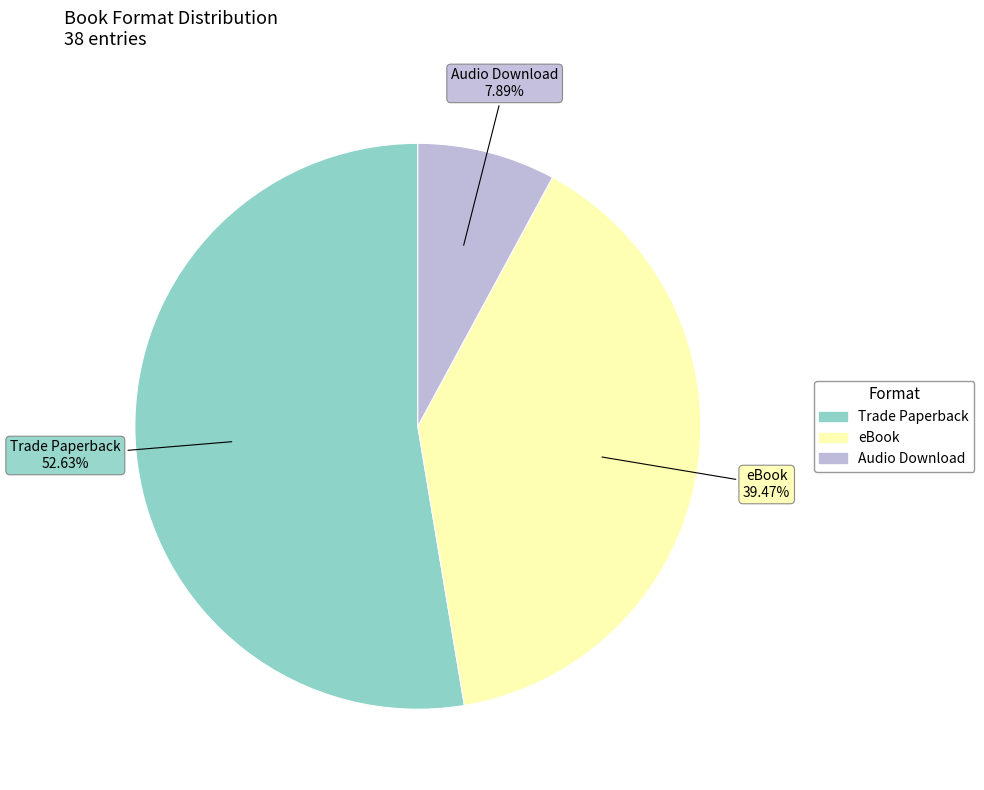

What is the ratio of the value at Trade Paperback to the value at eBook?

1.3